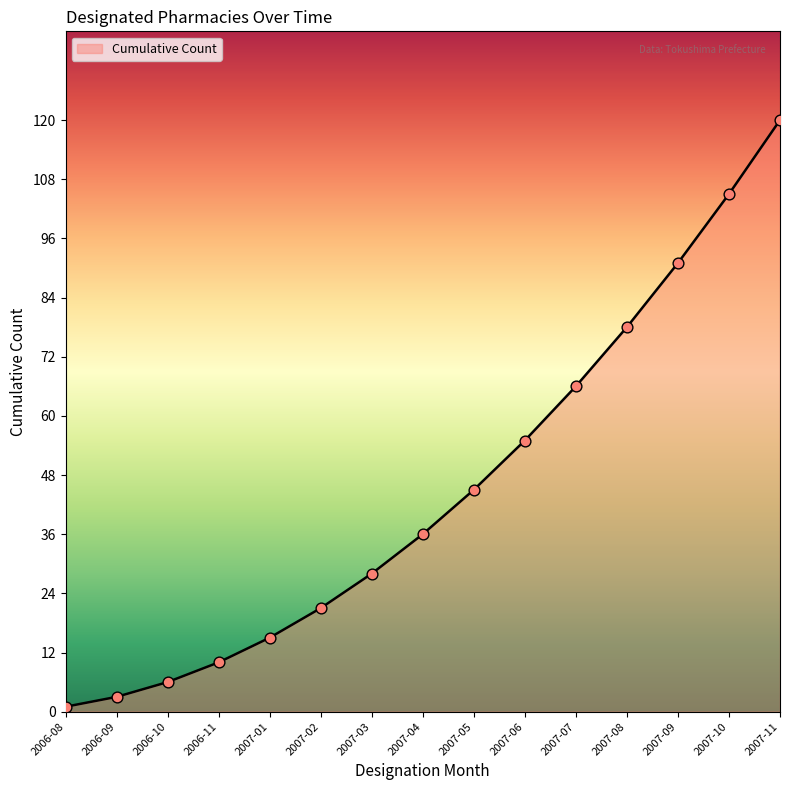

What is the change in value from 2007-07 to 2007-11?

+54